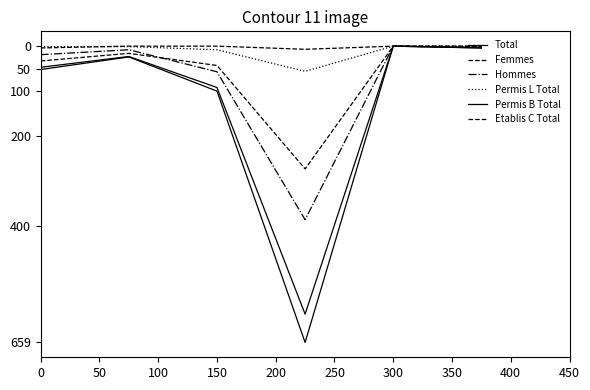

Does the chart have visible grid lines?

No